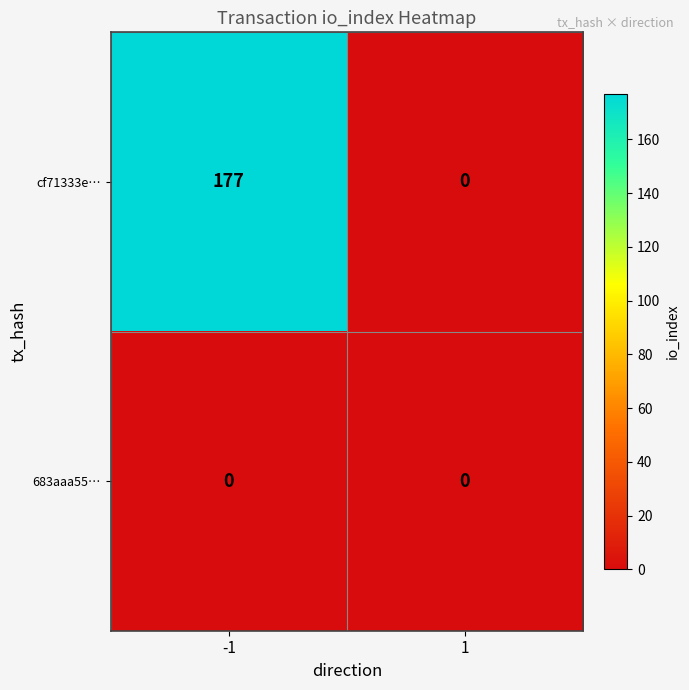

Reading left to right, transcribe all the data shown in this chart.

cf71333e…: -1=177	1=0
683aaa55…: -1=0	1=0